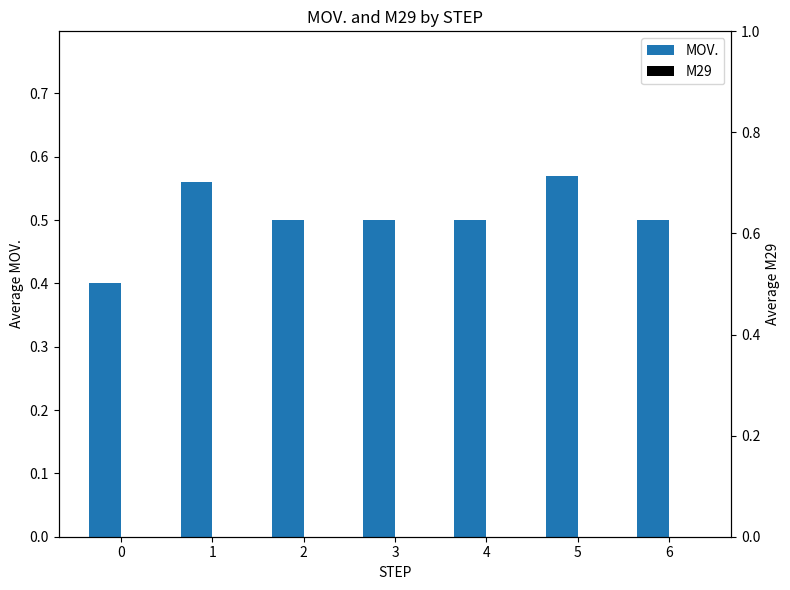

What is the difference between the maximum and minimum values in the MOV. series?

0.2